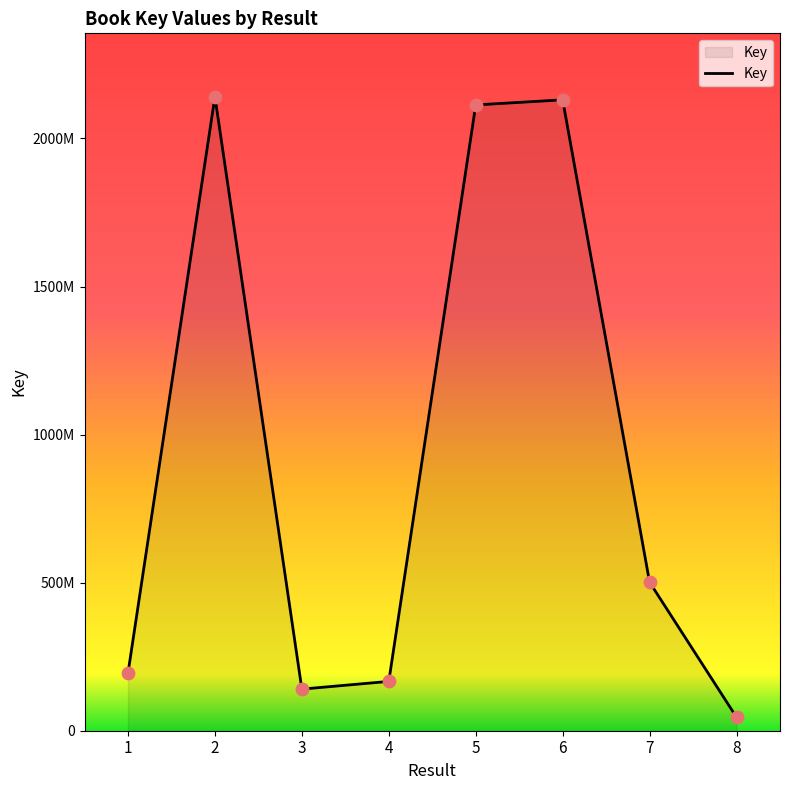

Which has a higher value, 5 or 7?

5